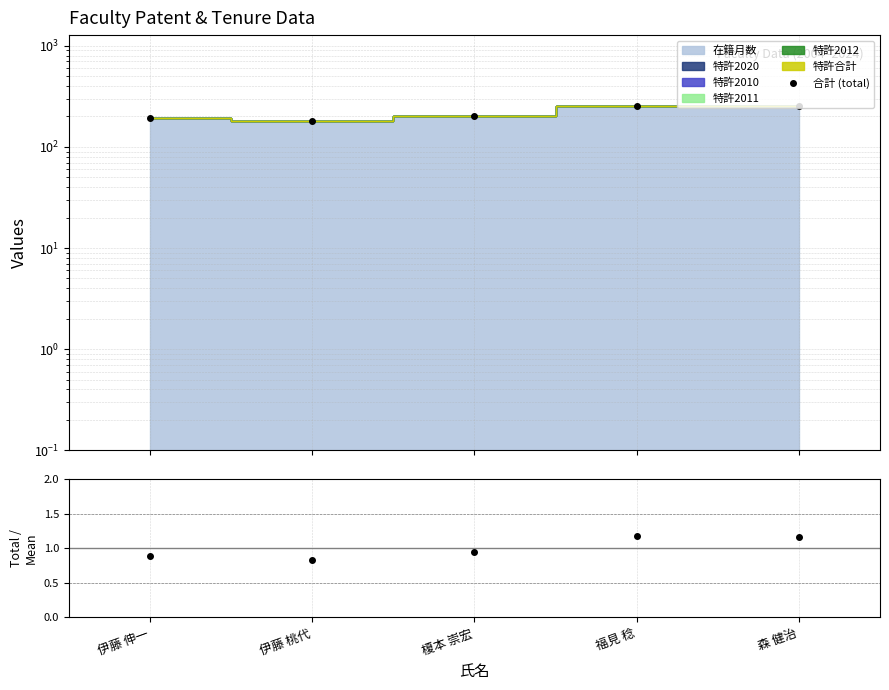

What is the minimum value for 合計 (total)?

180.0